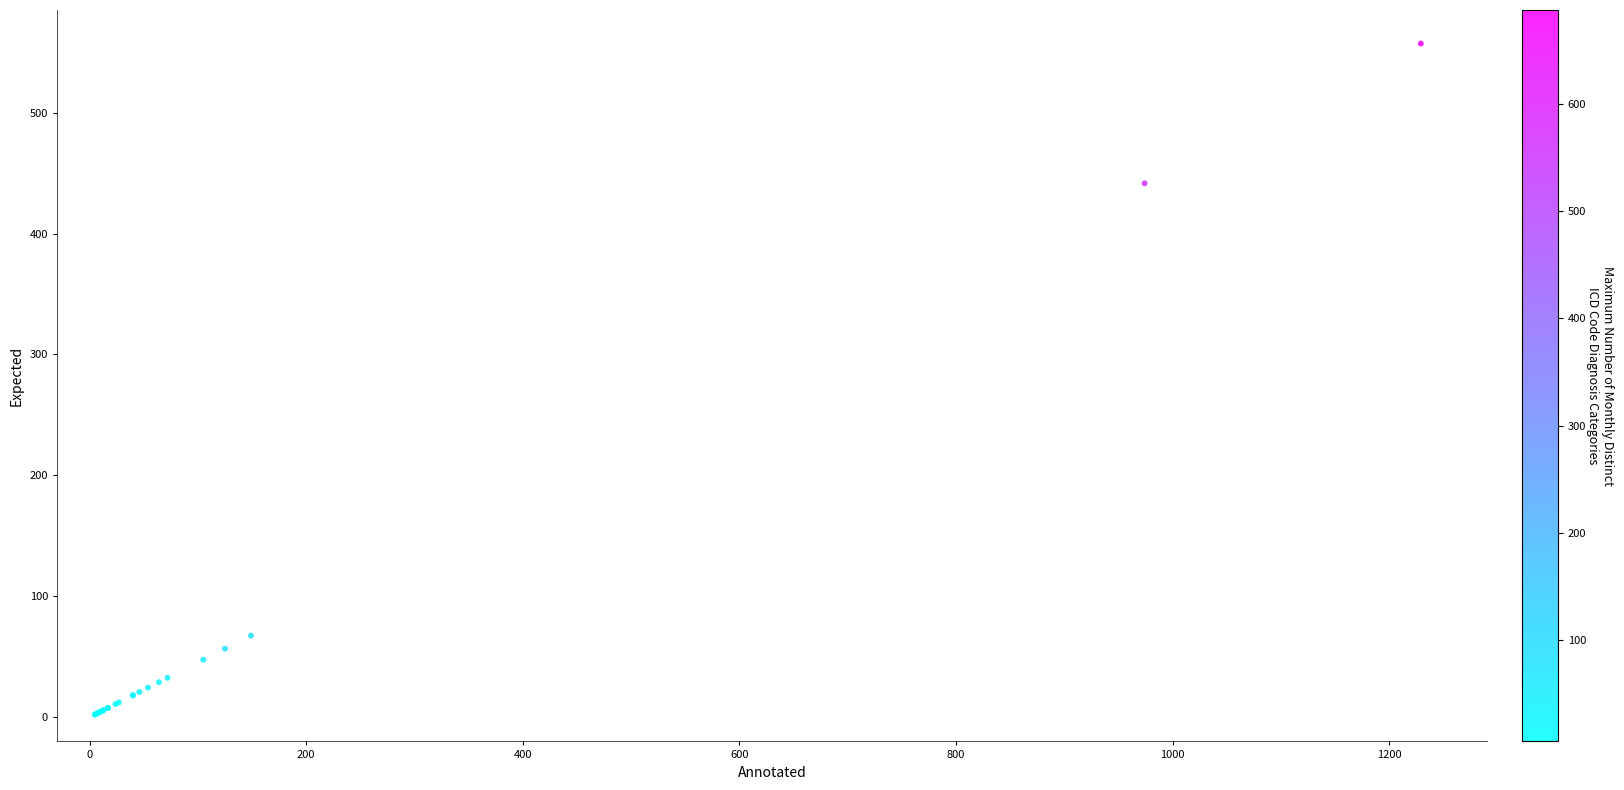

What Y value in the scatter plot is closest to 279?

441.6